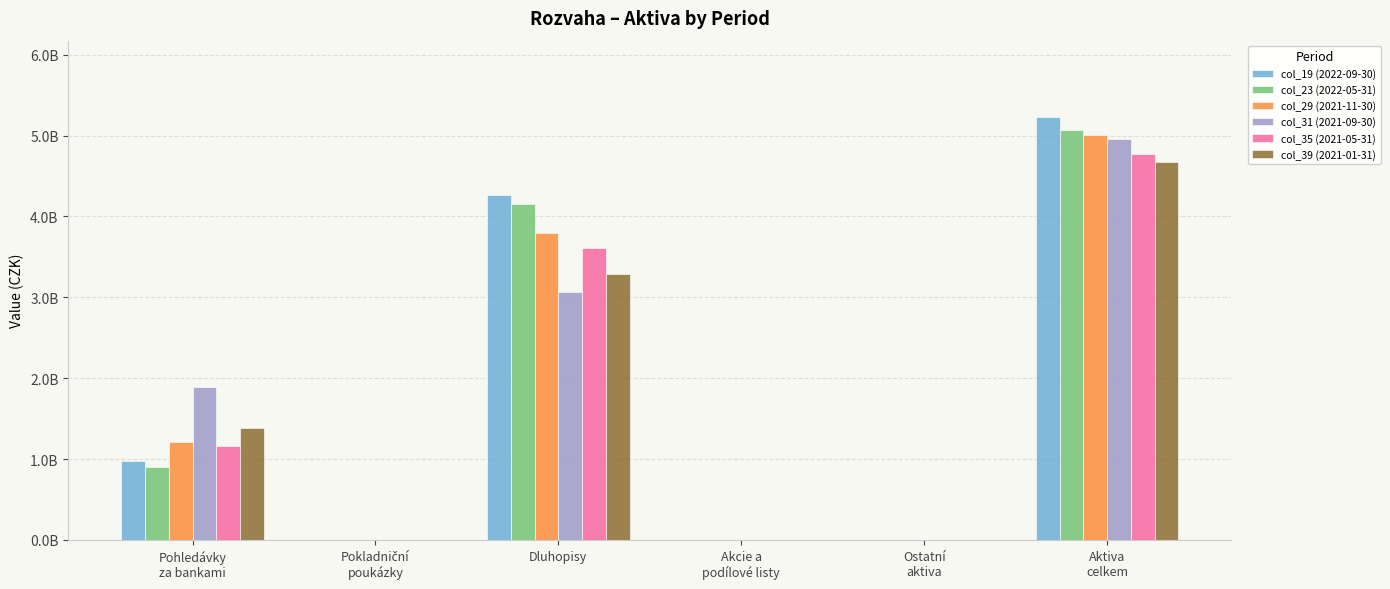

At which label does col_23 (2022-05-31) first exceed 907003974?

Pohledávky
za bankami